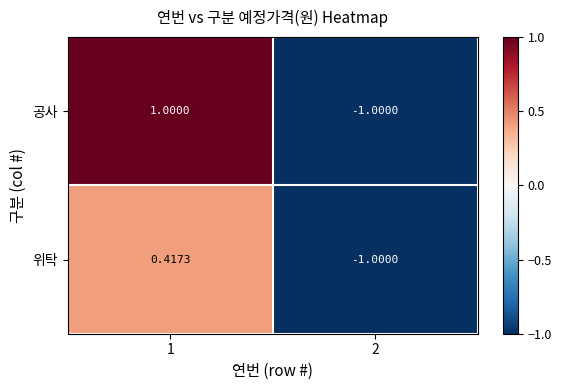

Which series changed the most between 1 and 2?

공사